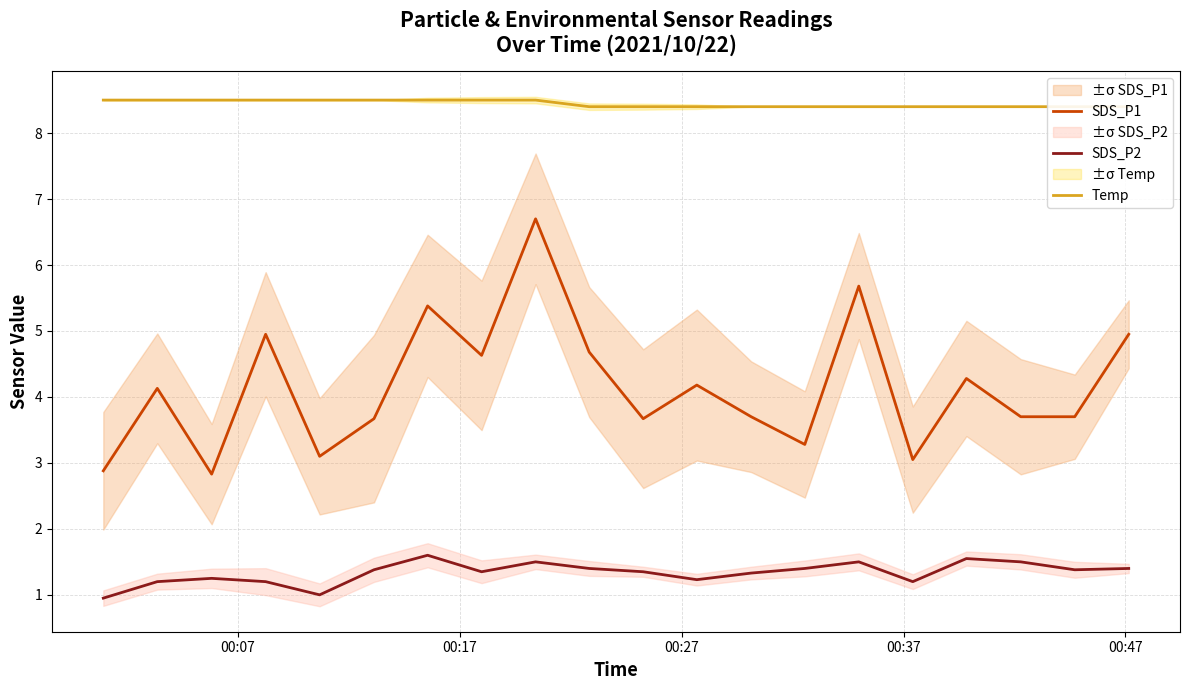

What is the minimum value for SDS_P1?

2.8